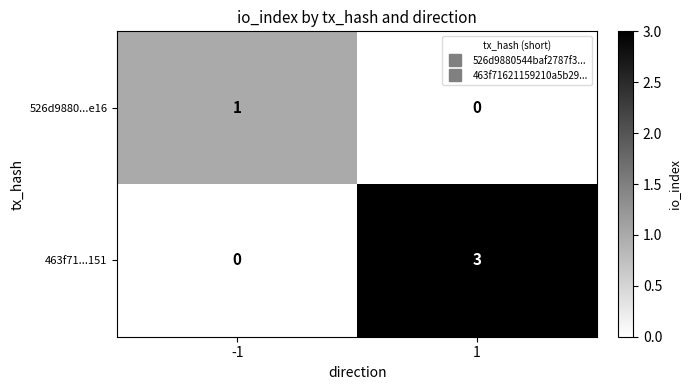

What is the total value across all series at -1?

1